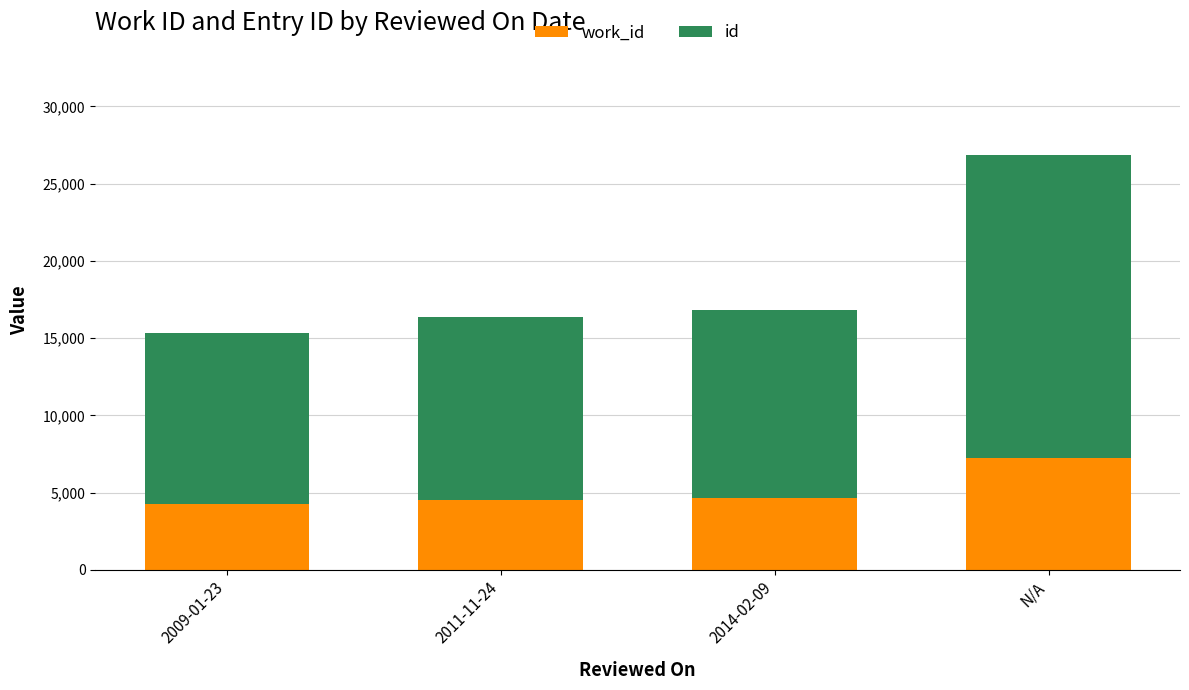

What is the total value across all series at 2011-11-24?

16385